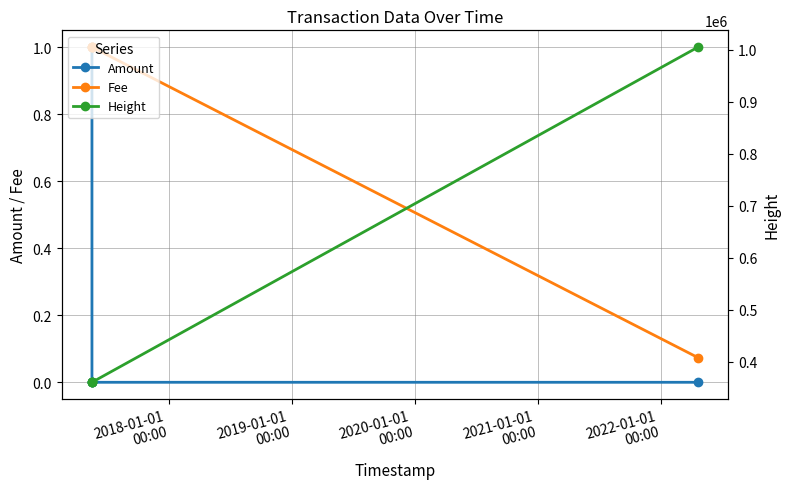

What is the maximum value for Fee?

1.0